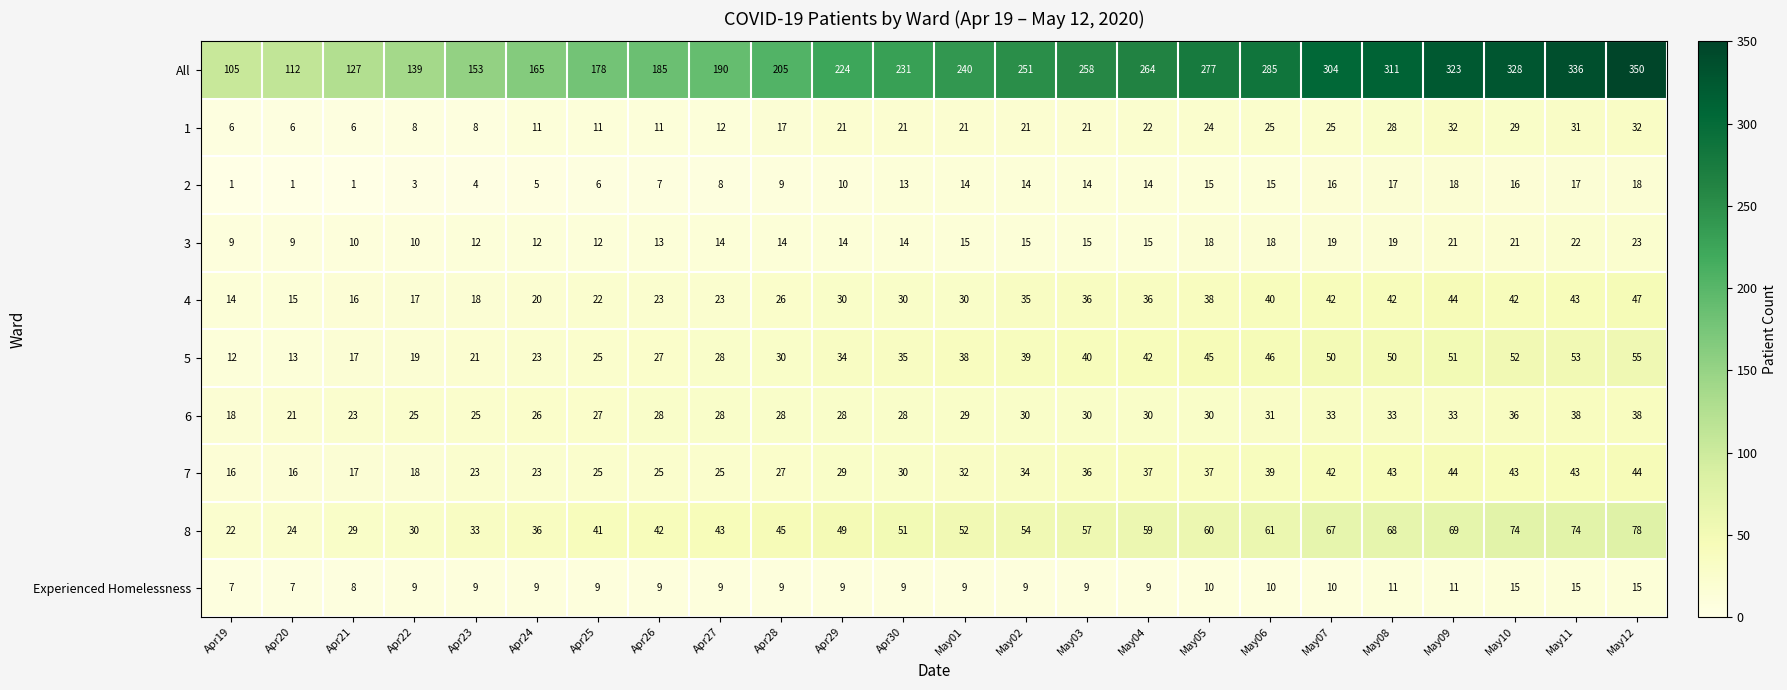

At which category is the sum across all series the highest?

May12